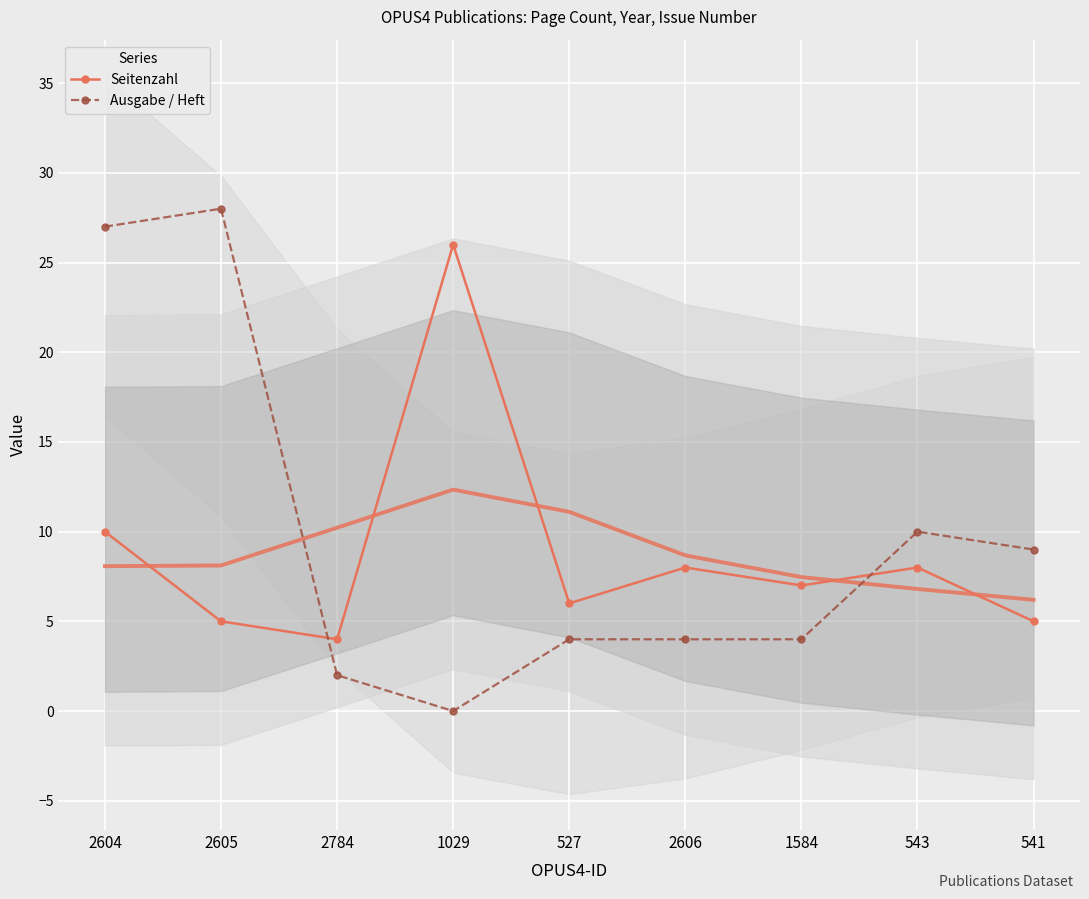

The value of Ausgabe / Heft at 2784 is 1. True or false?

False